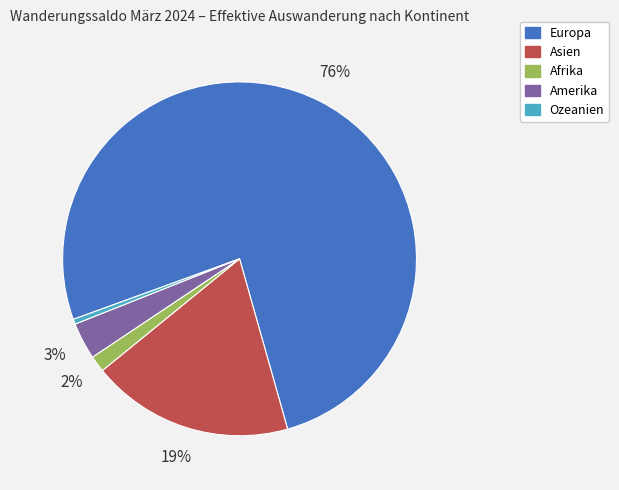

Rank the categories by value from highest to lowest.

Europa, Asien, Amerika, Afrika, Ozeanien